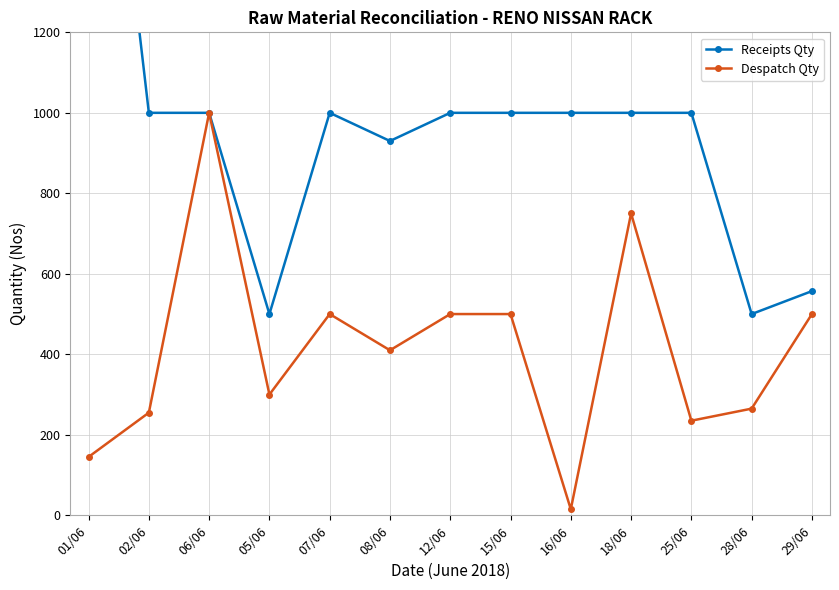

Reading right to left, transcribe all the data shown in this chart.

Receipts Qty: 29/06=557	28/06=500	25/06=1000	18/06=1000	16/06=1000	15/06=1000	12/06=1000	08/06=930	07/06=1000	05/06=500	06/06=1000	02/06=1000	01/06=2286
Despatch Qty: 29/06=500	28/06=265	25/06=235	18/06=750	16/06=15	15/06=500	12/06=500	08/06=410	07/06=500	05/06=300	06/06=1000	02/06=255	01/06=145